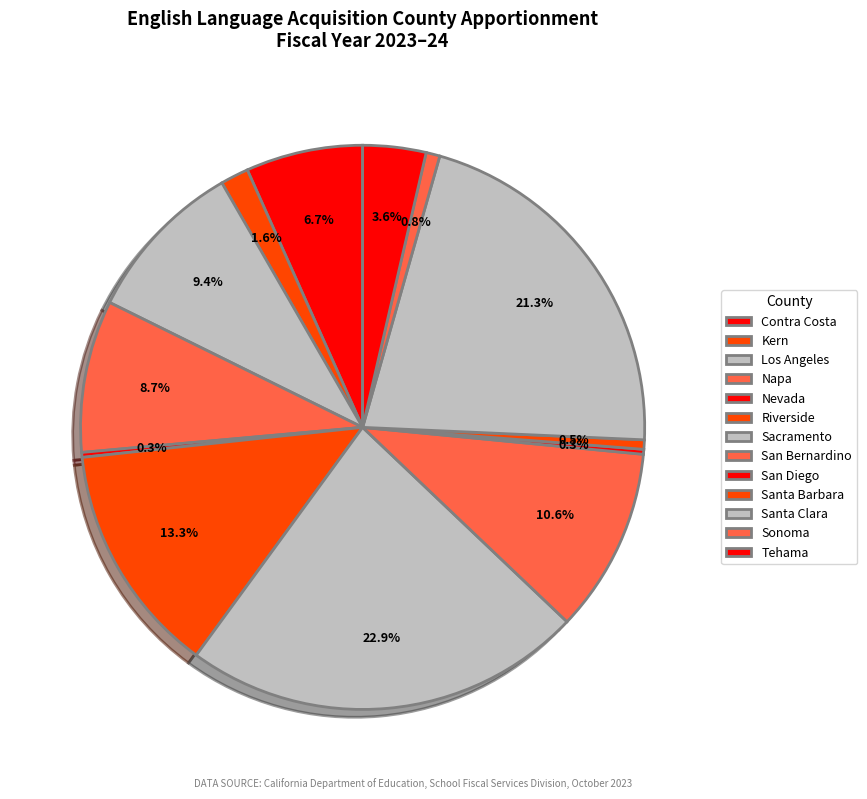

To the nearest percent, what is the difference between the Santa Clara and San Bernardino slice percentages?

11%